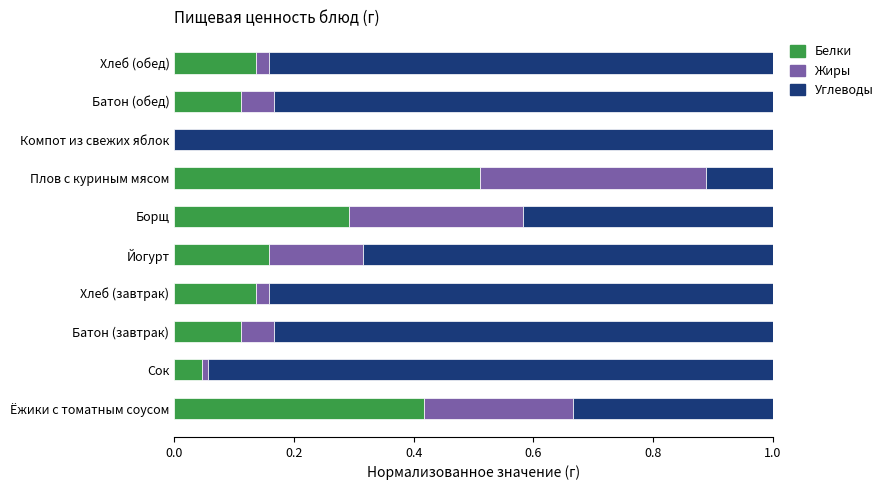

What is the total value across all series at Плов с куриным мясом?

1.0